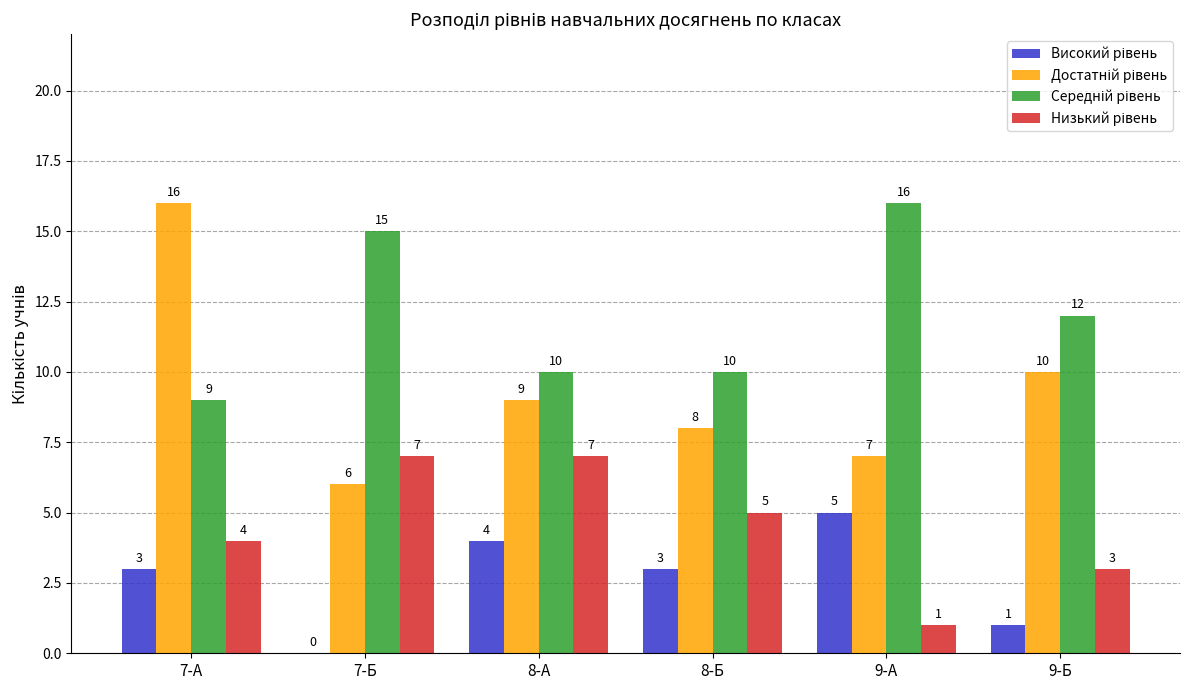

What is the greatest value displayed?

16